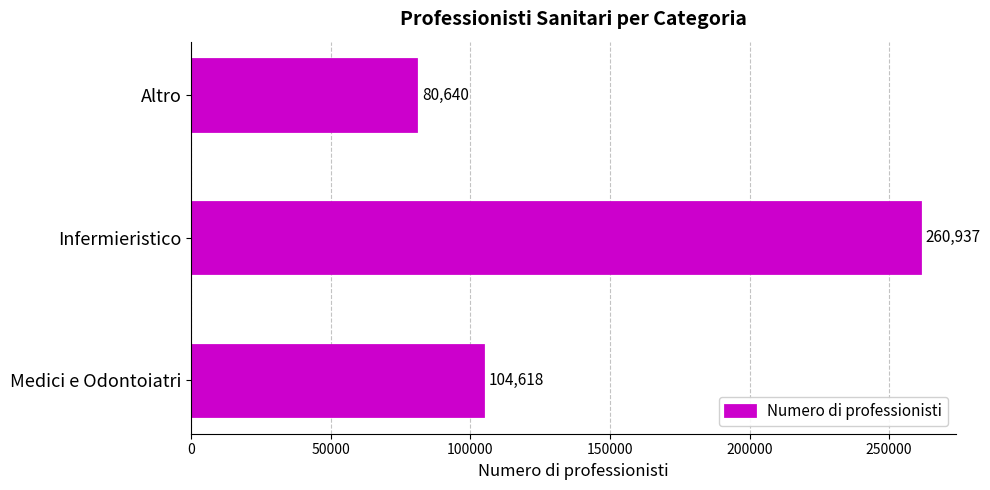

The chart shows a value of 27936 at Altro. True or false?

False